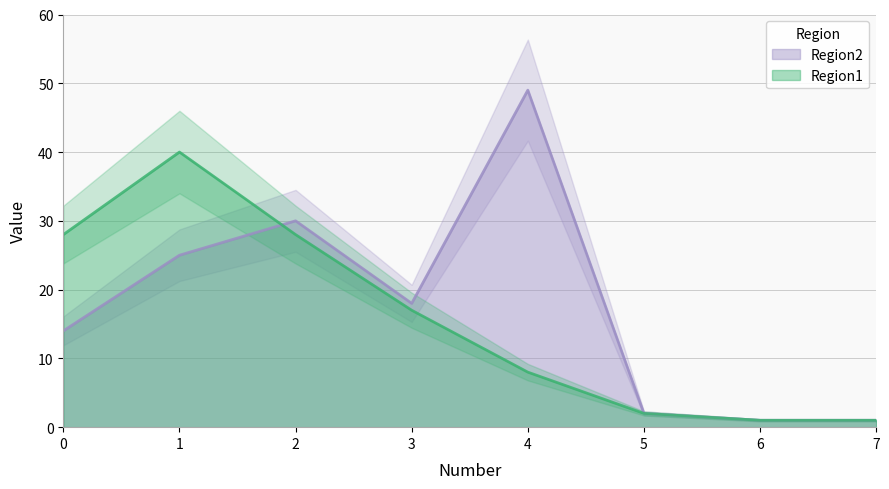

Which series has the largest total across all categories?

Region2